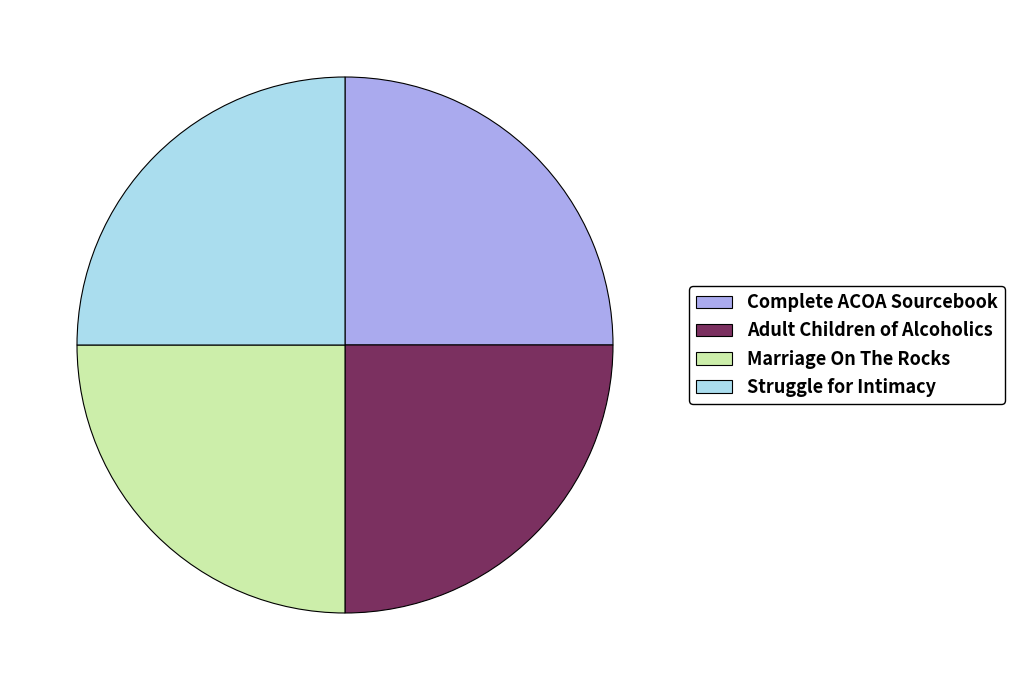

Is Complete ACOA Sourcebook the majority of the pie?

No